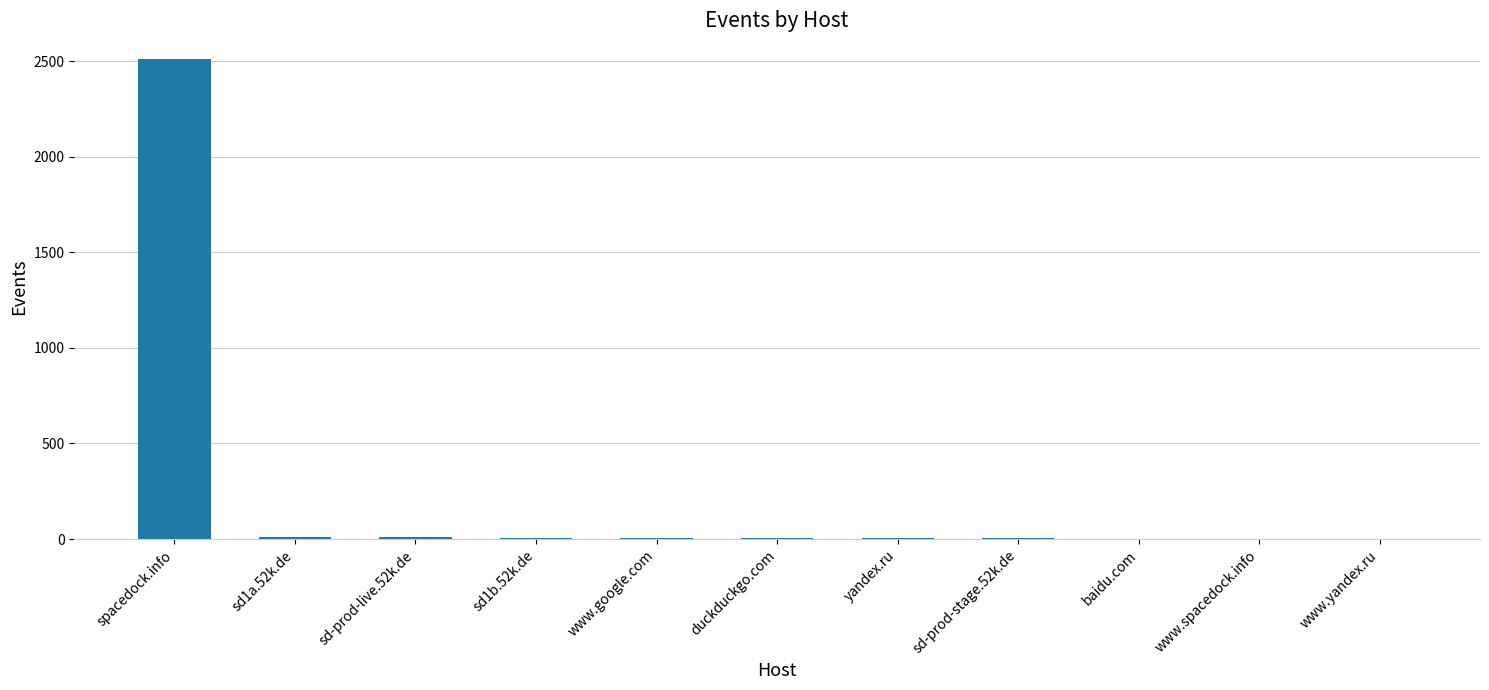

True or false: the data shows 2509 at spacedock.info.

True